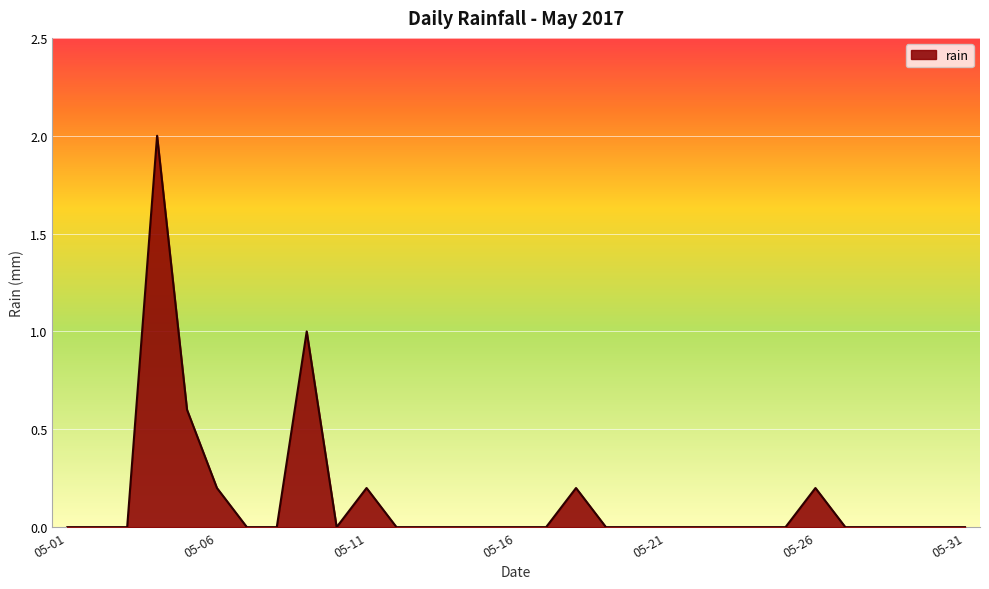

What is the difference between the maximum and minimum values?

2.0